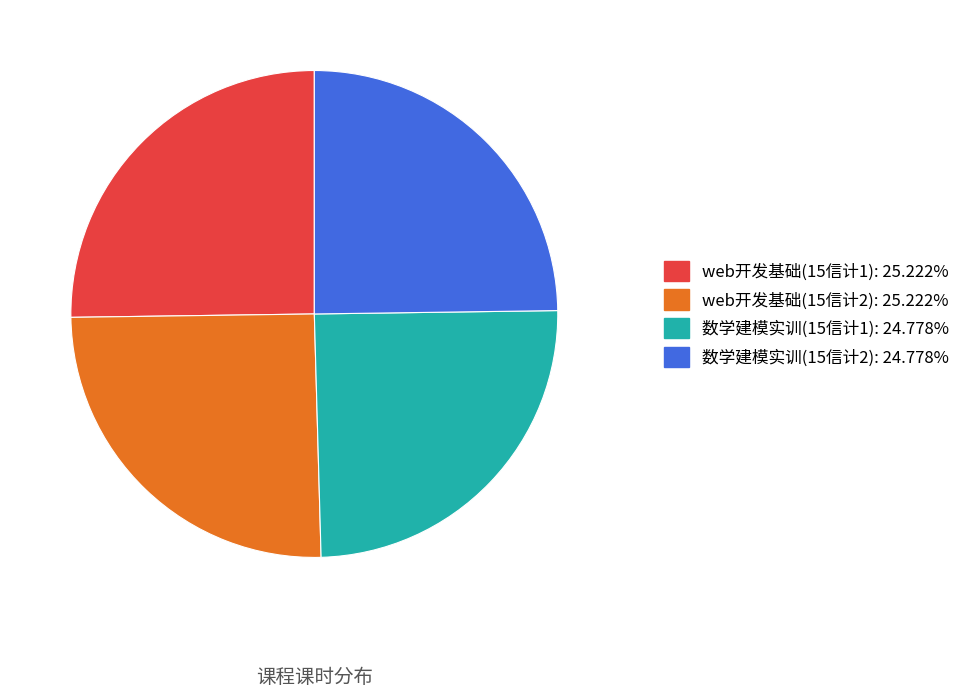

Does any single category account for the majority?

No